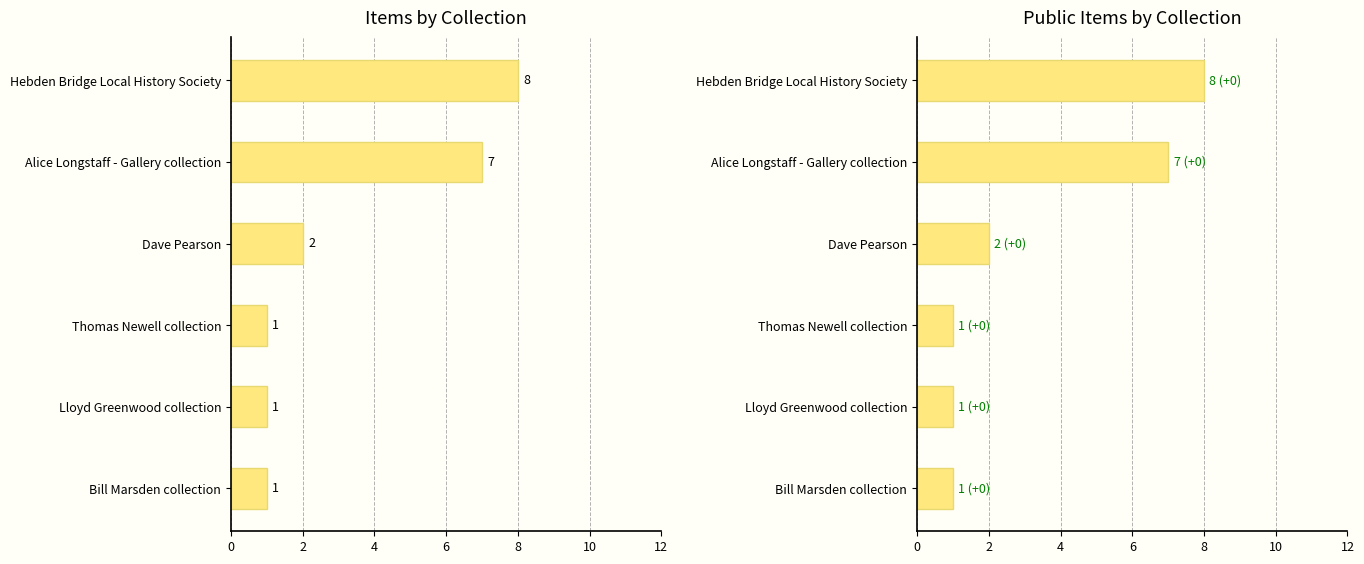

Which has a higher value, Hebden Bridge Local History Society or Thomas Newell collection?

Hebden Bridge Local History Society